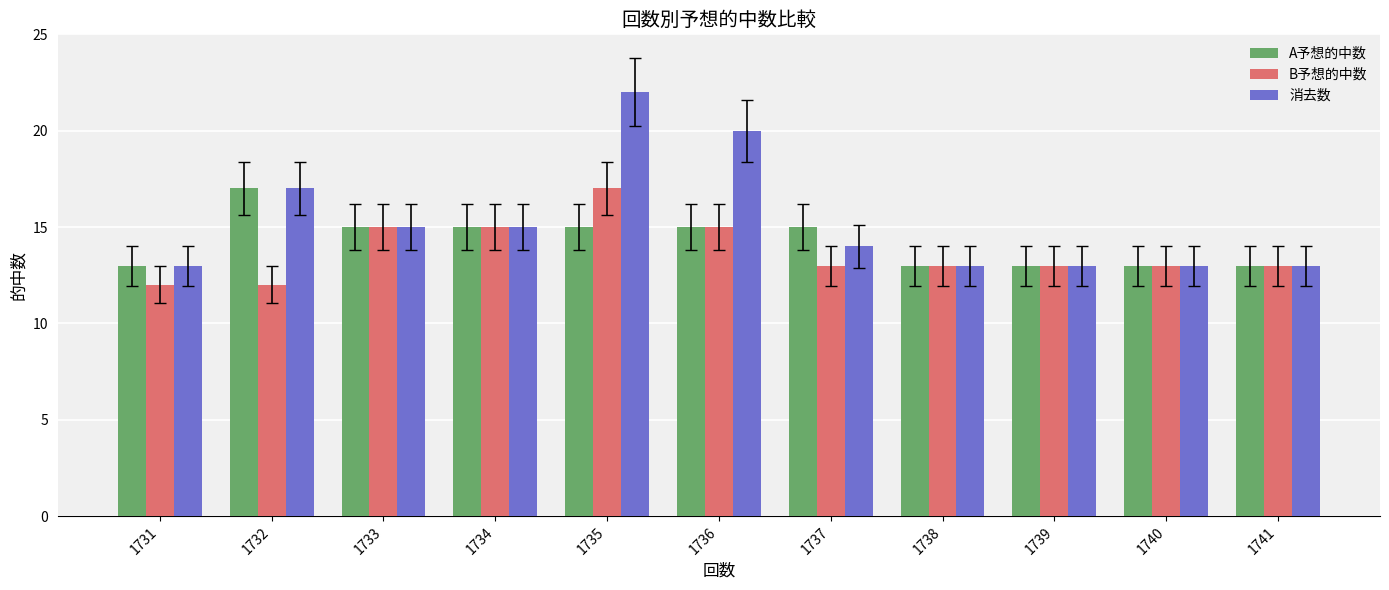

Rank the series by their average value, from lowest to highest.

B予想的中数, A予想的中数, 消去数